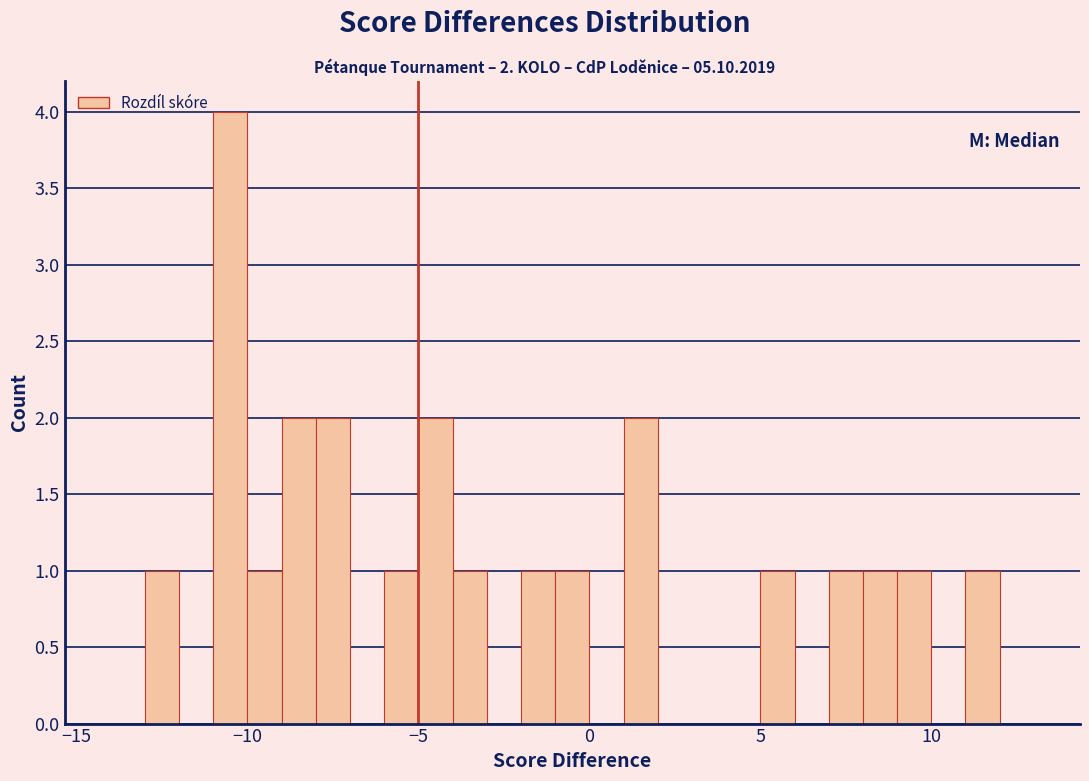

Around what value on the x-axis is the tallest bar? Give the approximate position of its centre, as read against the axis.

-10.5